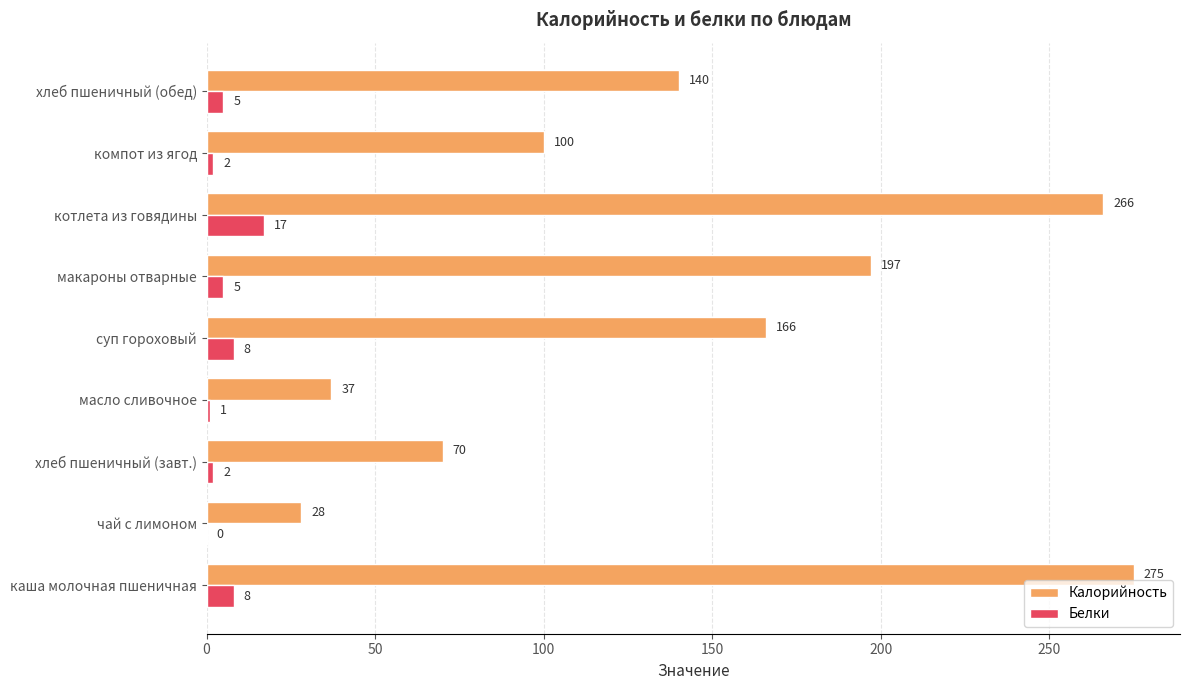

What is the sum of the Белки values at каша молочная пшеничная and котлета из говядины?

25